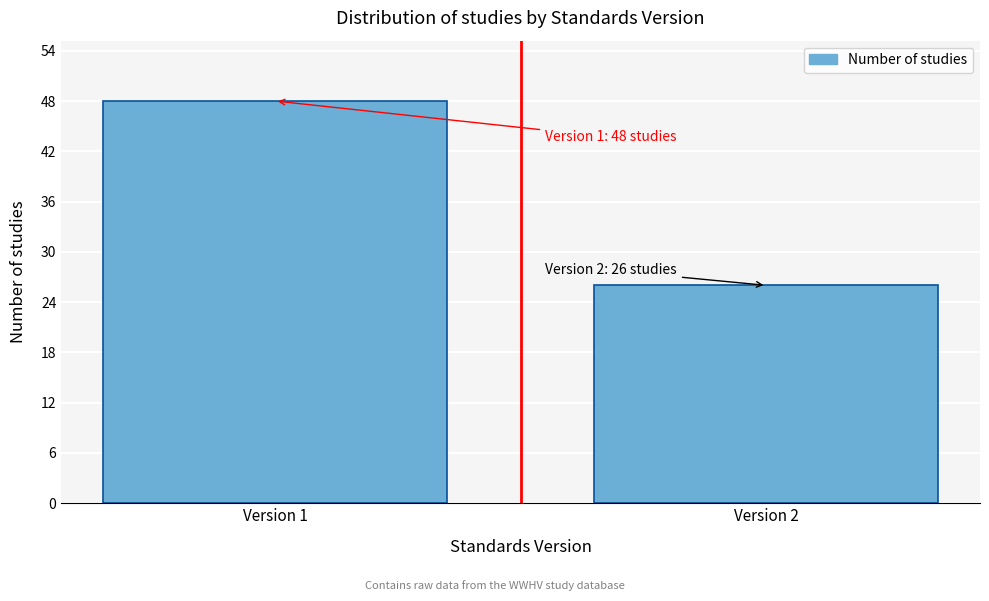

Reading left to right, transcribe all the data shown in this chart.

Version 1=48	Version 2=26